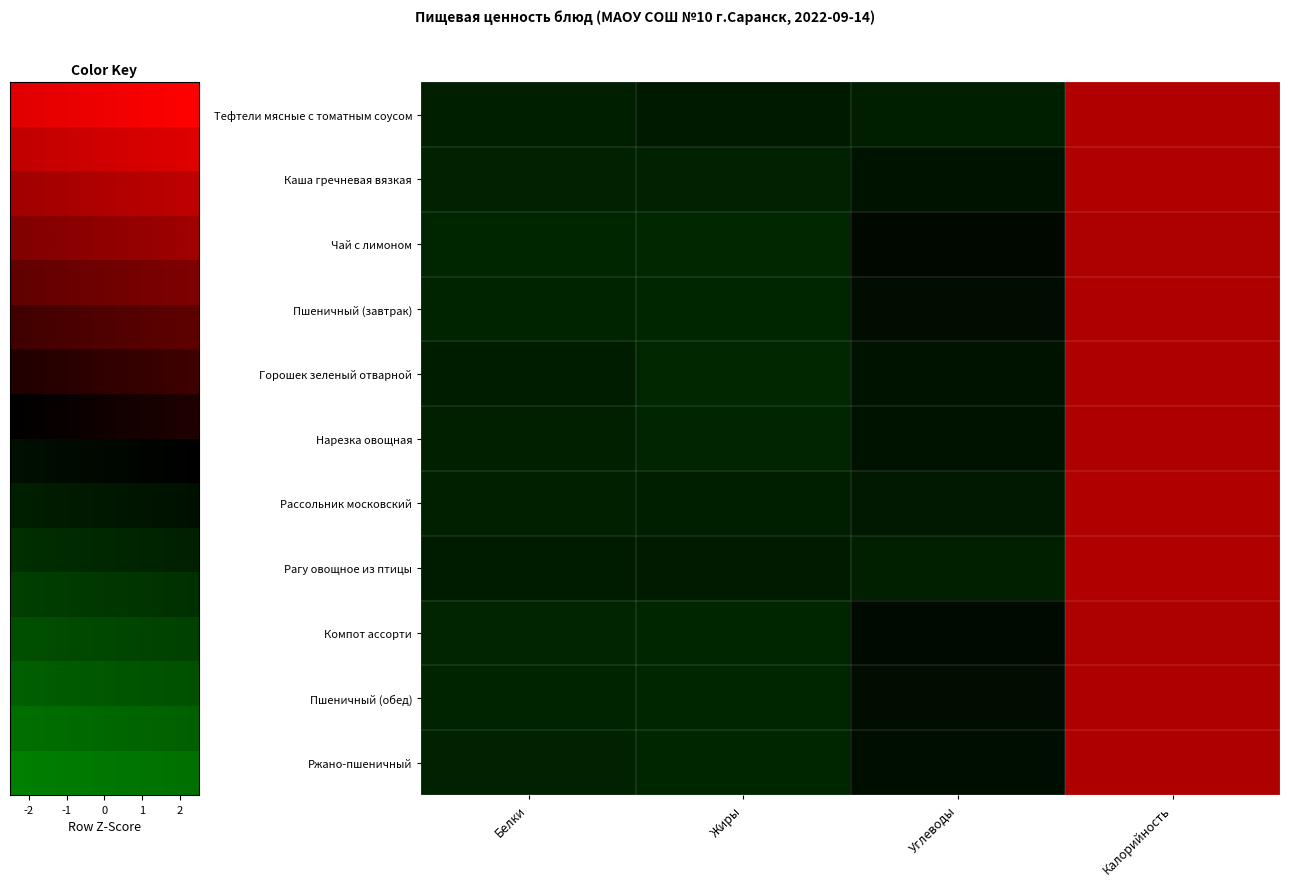

Which series has the largest total across all categories?

Пшеничный (обед)